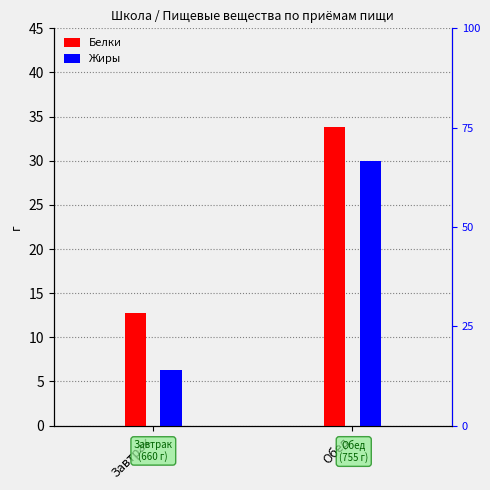

What is the label of the 2nd bar from the left?

Обед